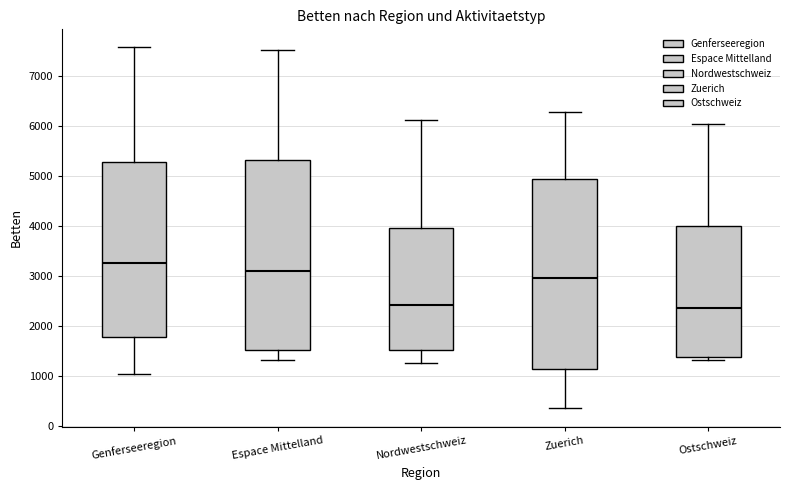

Reading left to right, transcribe this box plot: for each box, give where its median line is, the range the box spans, and where its two whiskers end, as read against the y-axis. The values are not printed on the chart, so give them approximately, as read against the axis.

Genferseeregion: median 3300, box 1800 to 5300, whiskers 1000 to 7600
Espace Mittelland: median 3100, box 1500 to 5300, whiskers 1300 to 7500
Nordwestschweiz: median 2400, box 1500 to 4000, whiskers 1300 to 6100
Zuerich: median 3000, box 1100 to 4900, whiskers 400 to 6300
Ostschweiz: median 2400, box 1400 to 4000, whiskers 1300 to 6000